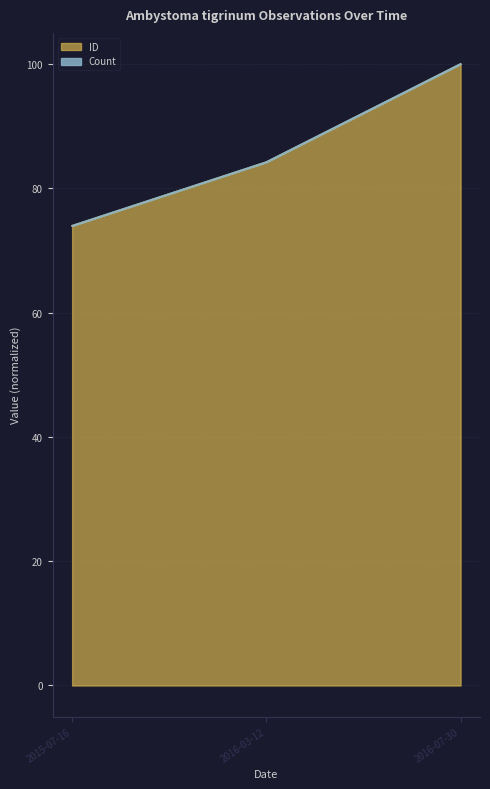

How many lines are shown in the chart?

2